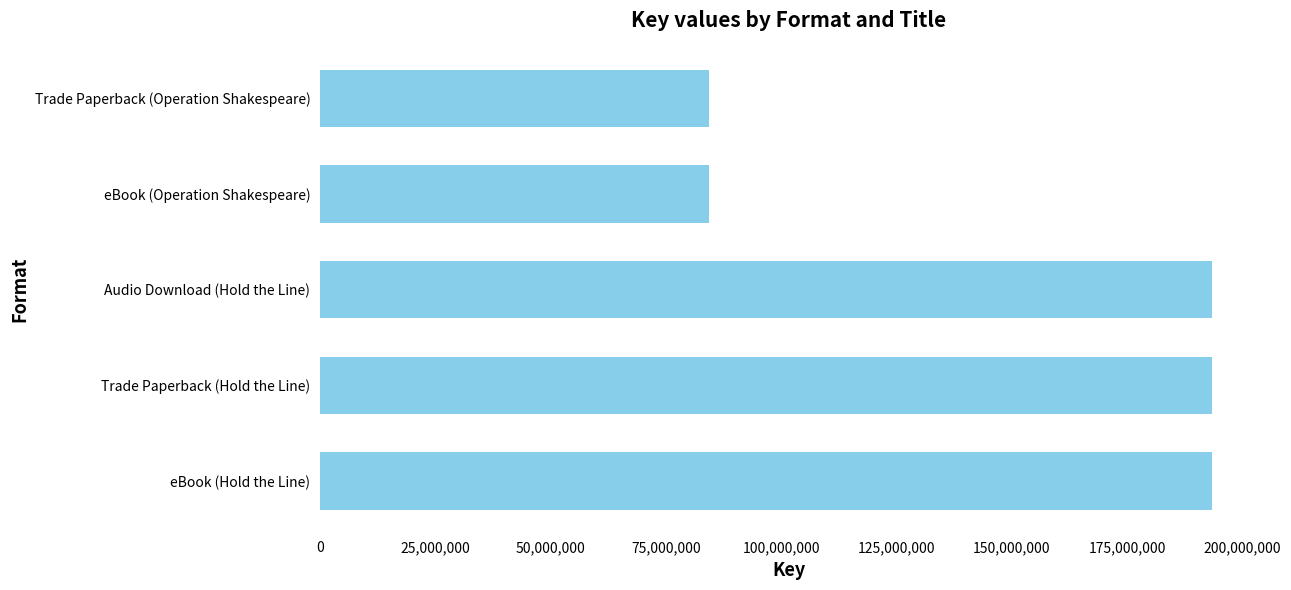

What is the ratio of the value at Trade Paperback (Hold the Line) to the value at Audio Download (Hold the Line)?

1.0